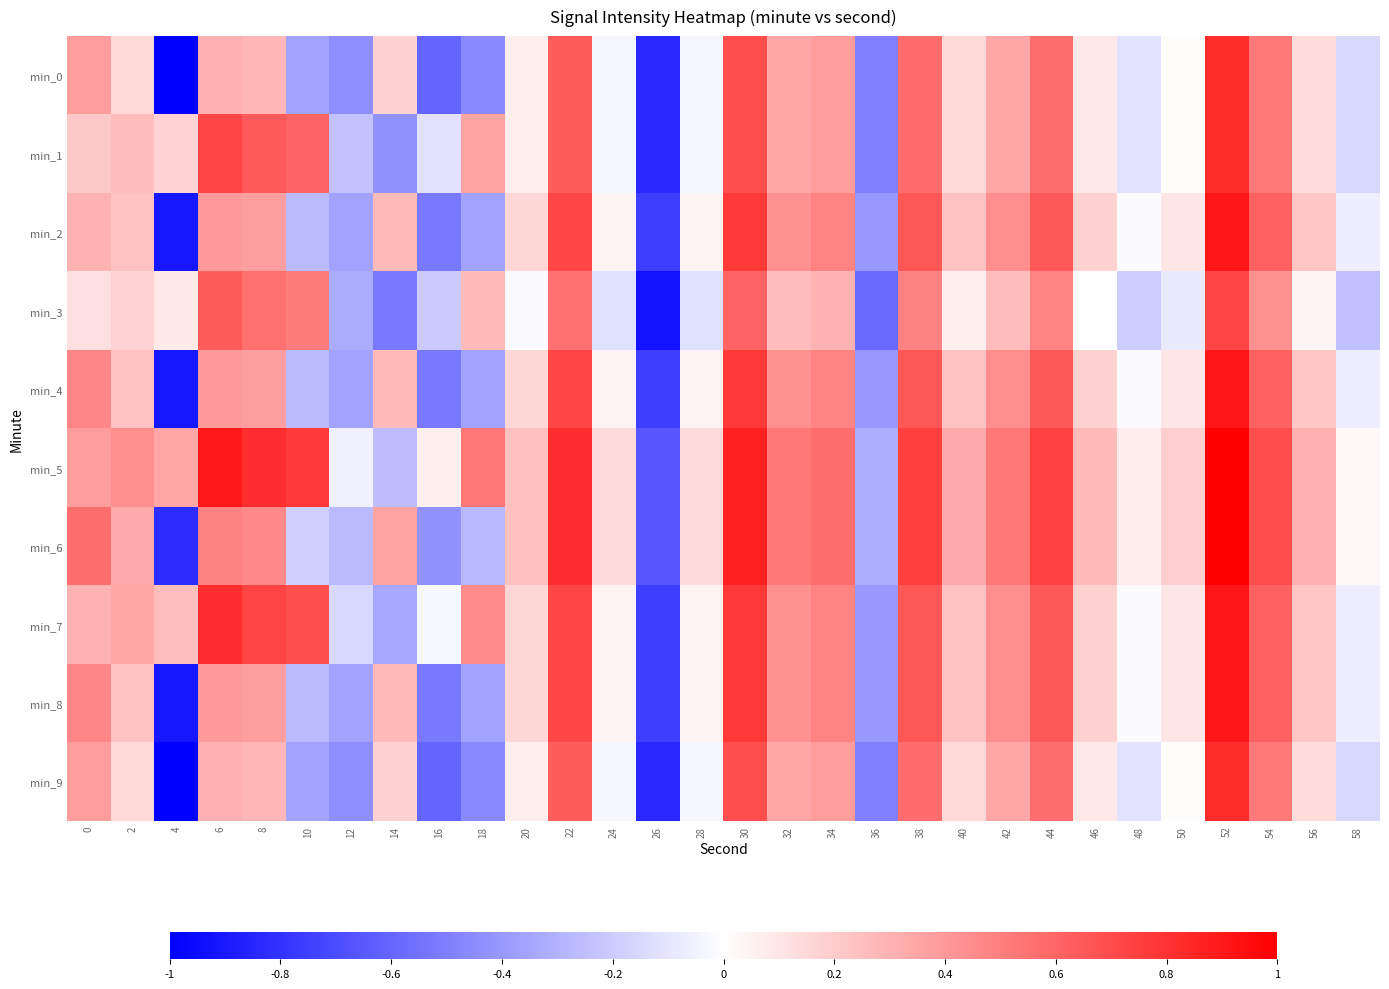

What is the total value across all series at 4?

-4.7